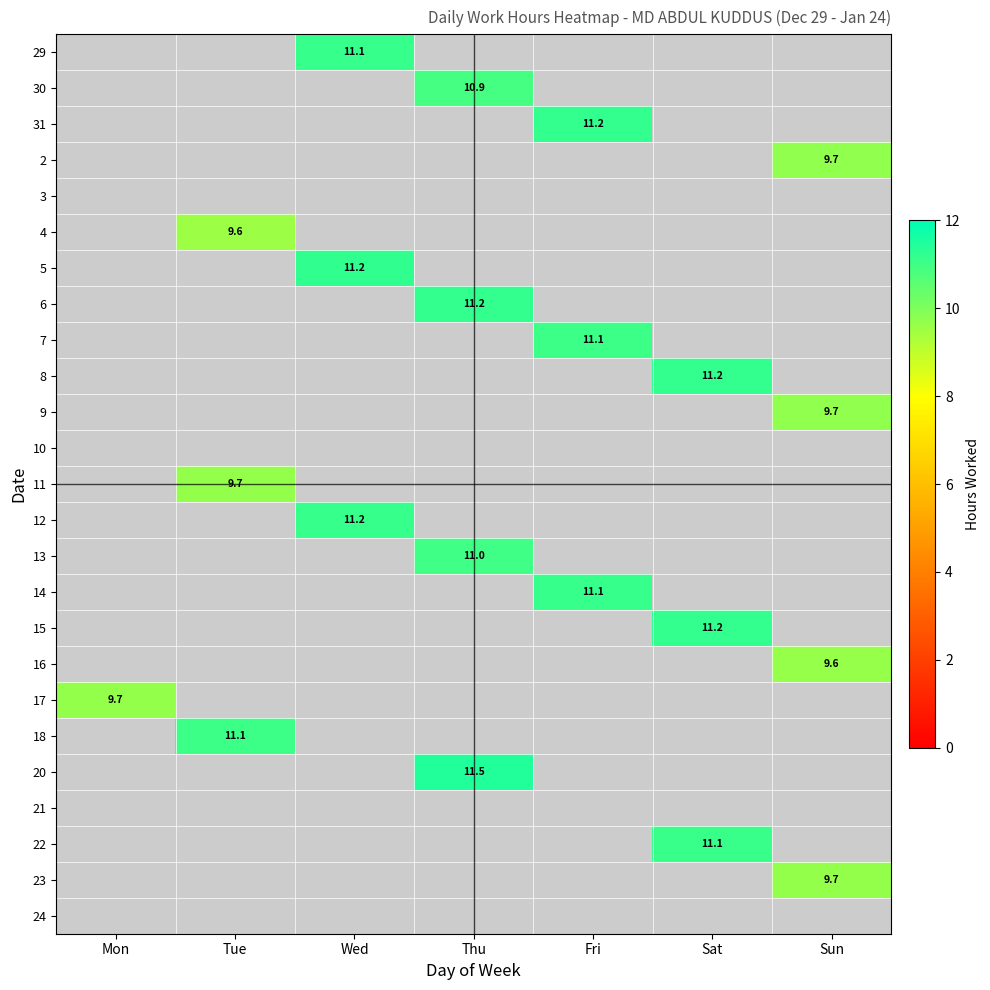

Which category has the lowest value in the 17 series?

Mon